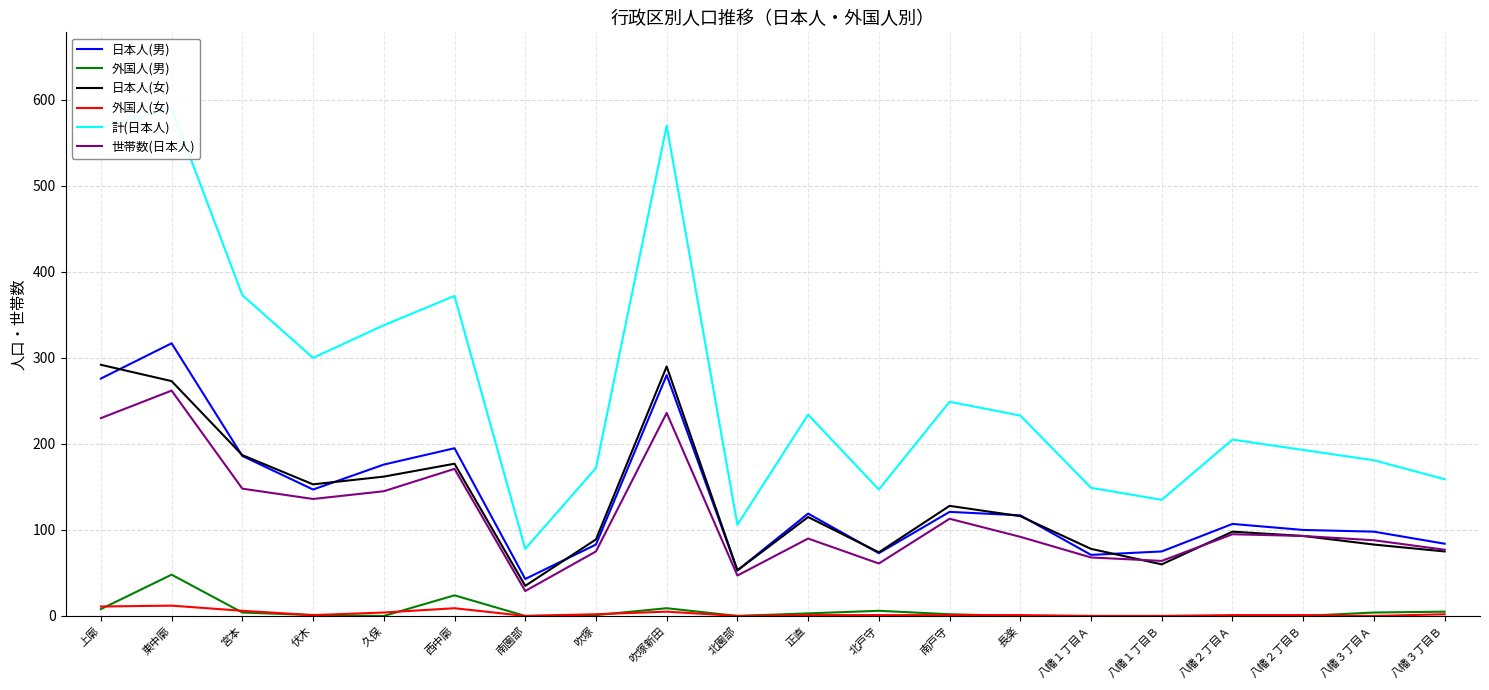

At how many categories does at least one series exceed 338?

5